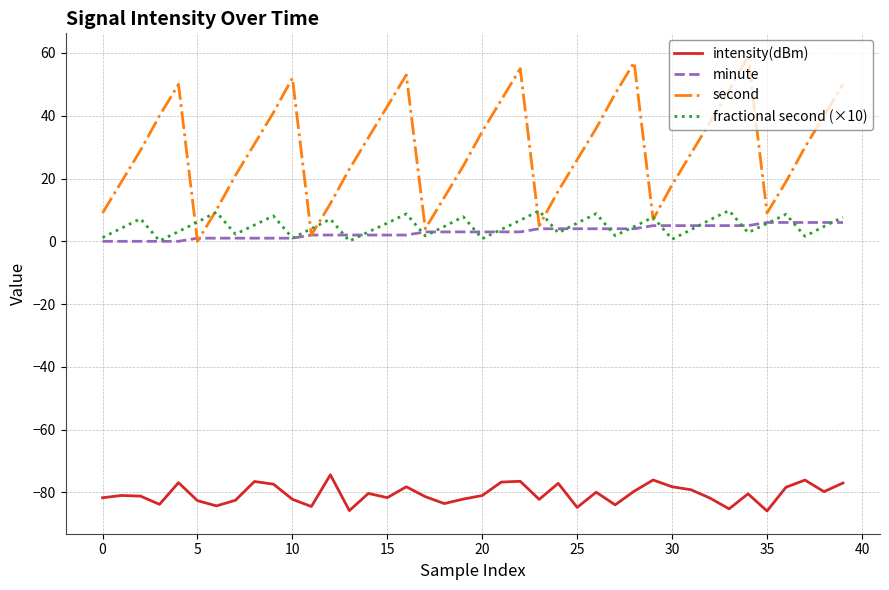

What is the minimum value for intensity(dBm)?

-85.9